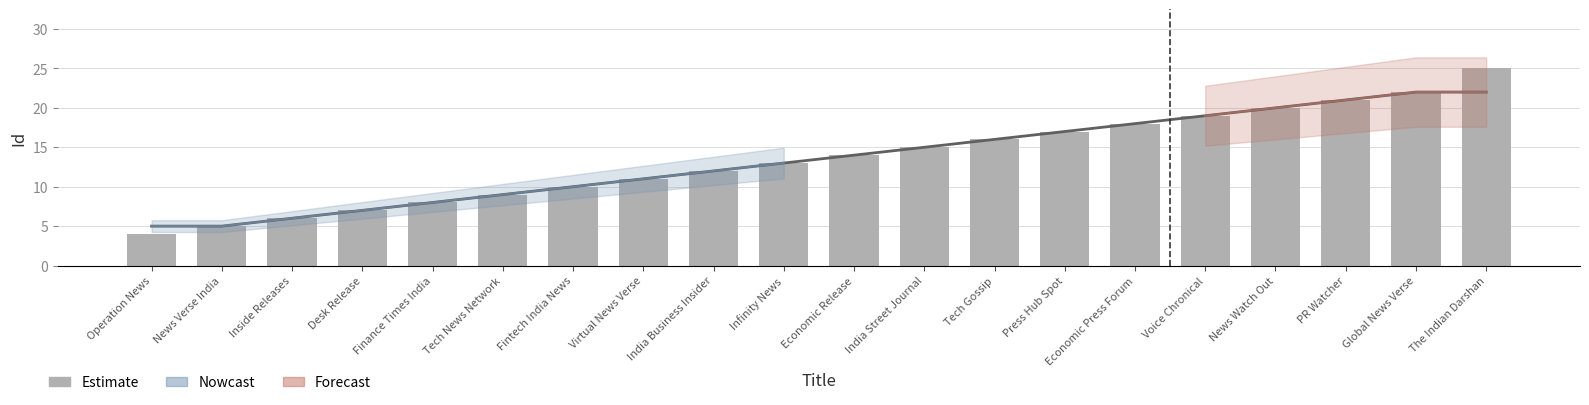

What is the sum of all values?

272